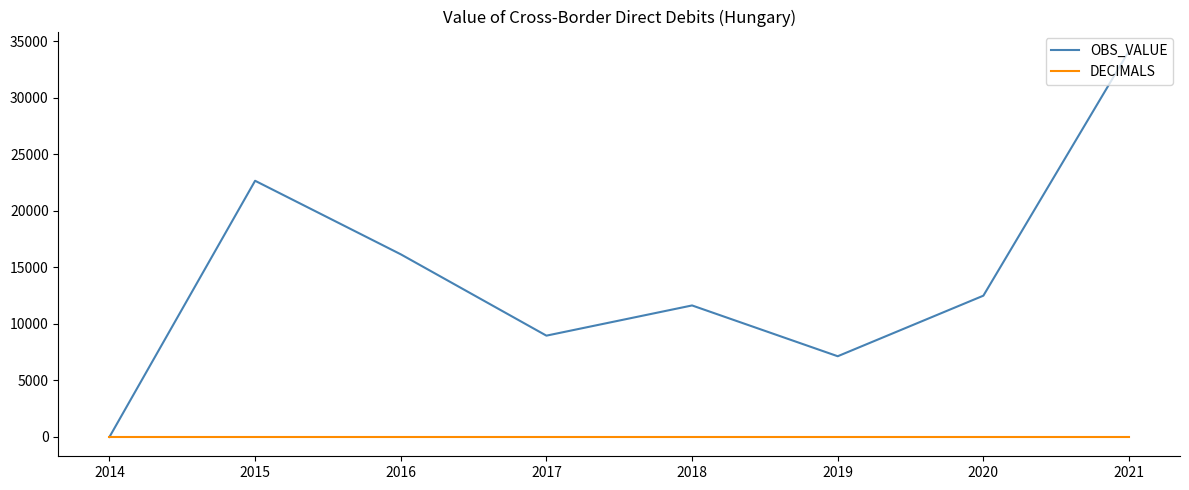

At which label does OBS_VALUE first exceed 12497?

2015